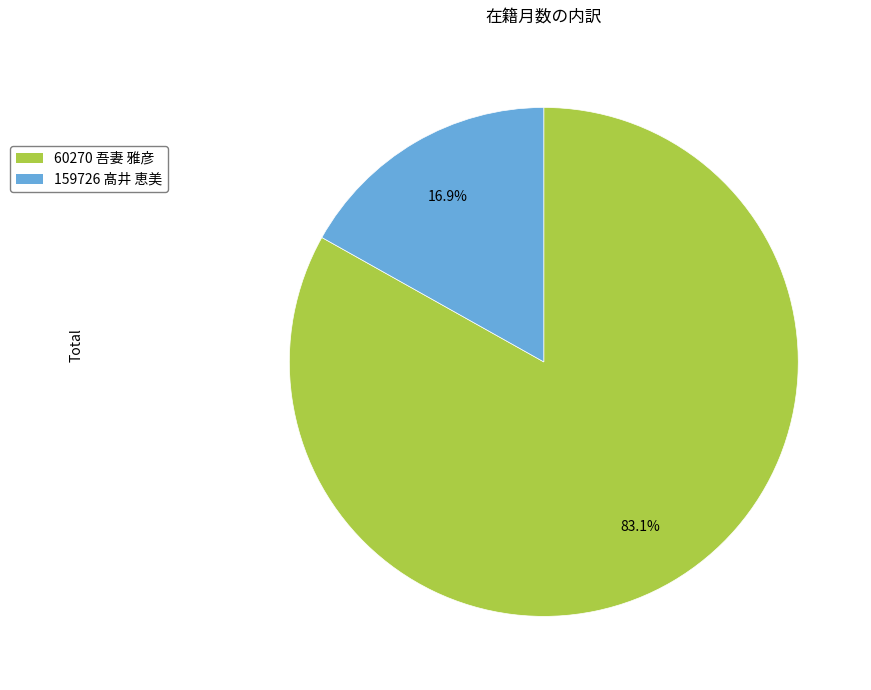

To the nearest percent, what is the average slice percentage?

50%